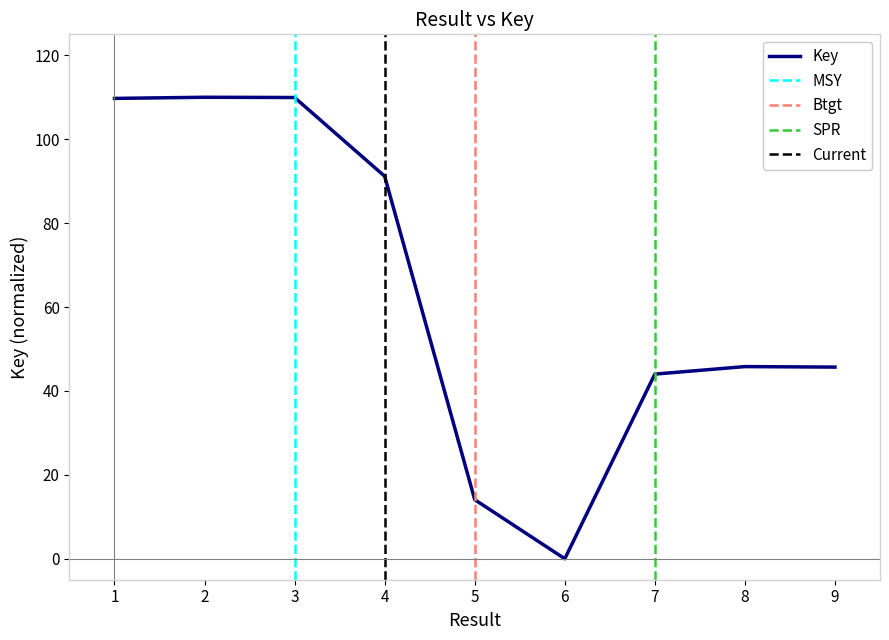

The chart shows a value of 9.6 at 5. True or false?

False